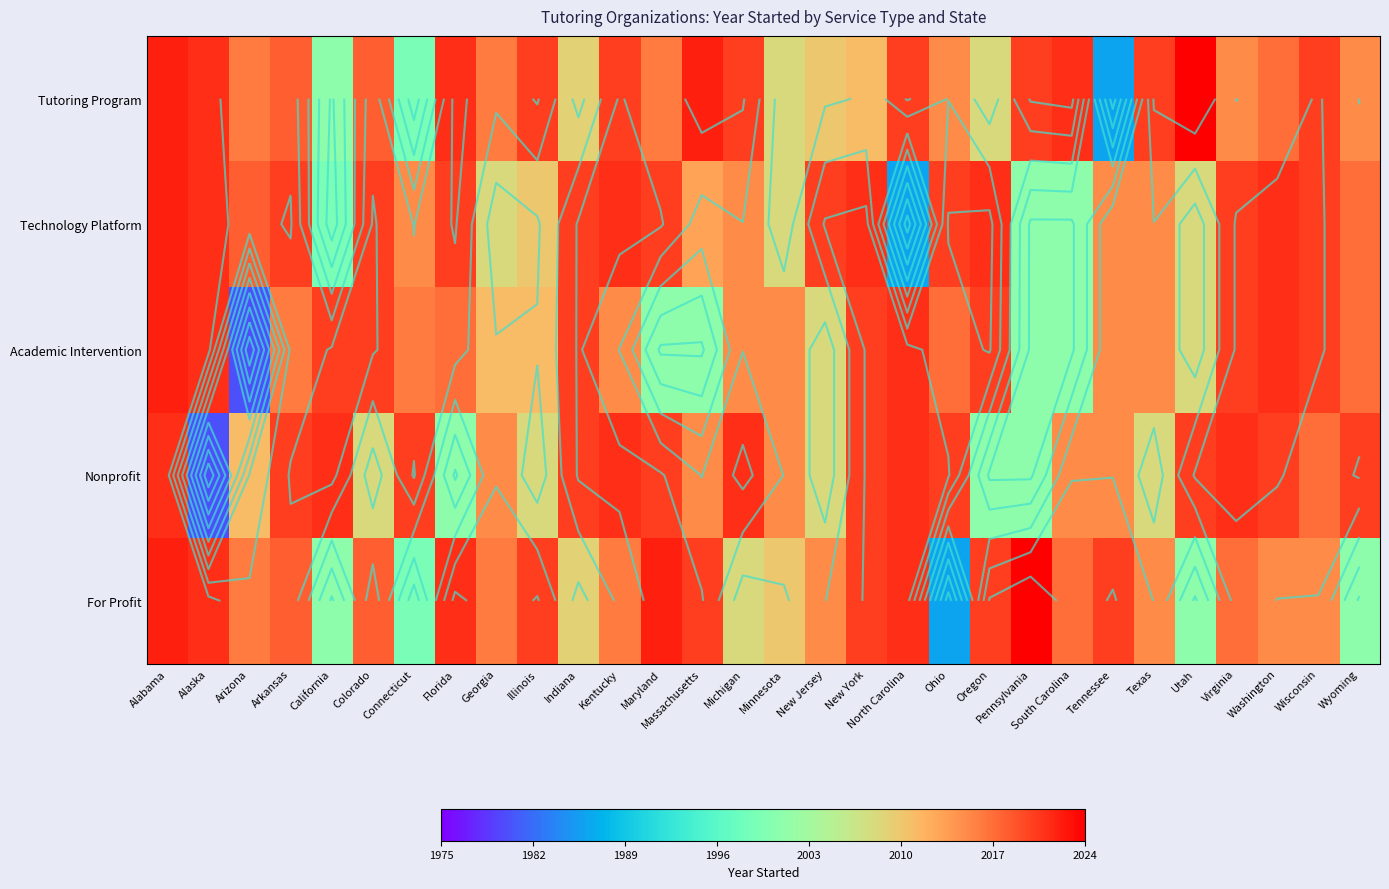

At how many categories does at least one series exceed 1992?

30